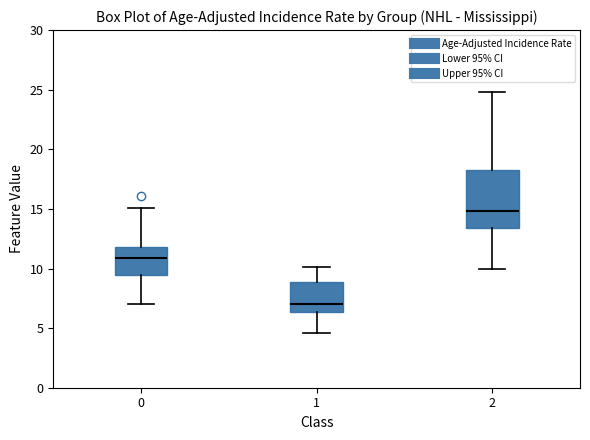

Where is the lower edge of the box at x = 2 on the y-axis? The values are not printed on the chart, so give them approximately, as read against the axis.

13.5